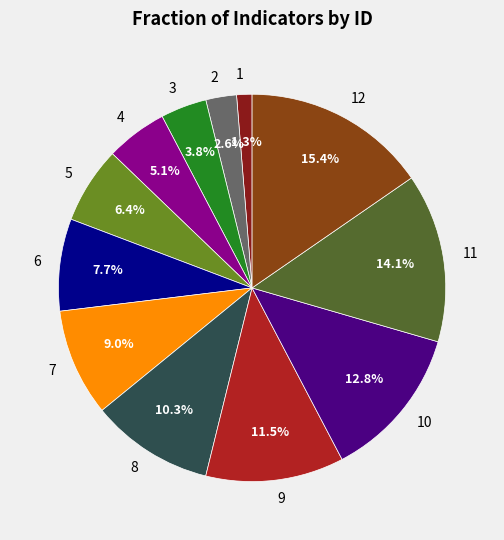

How many segments does this pie chart have?

12